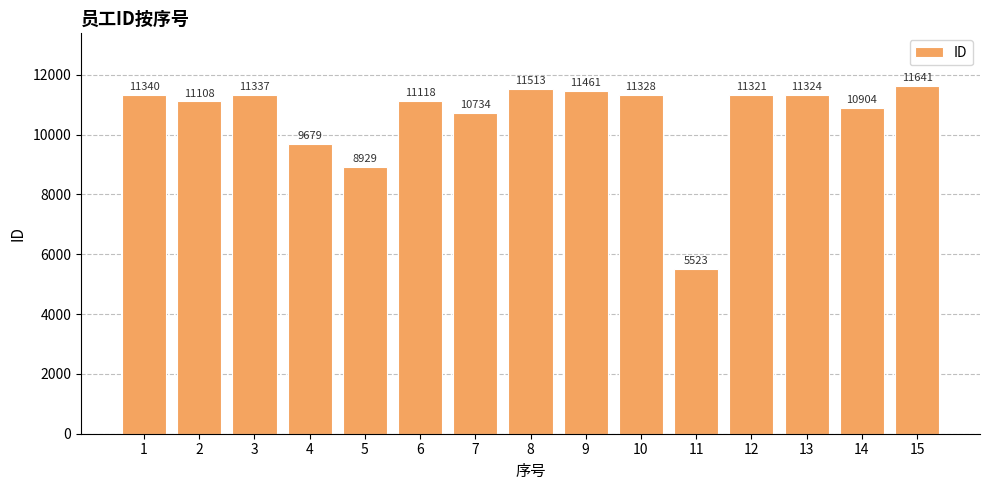

Read the value at 3, to the nearest 10.

11340